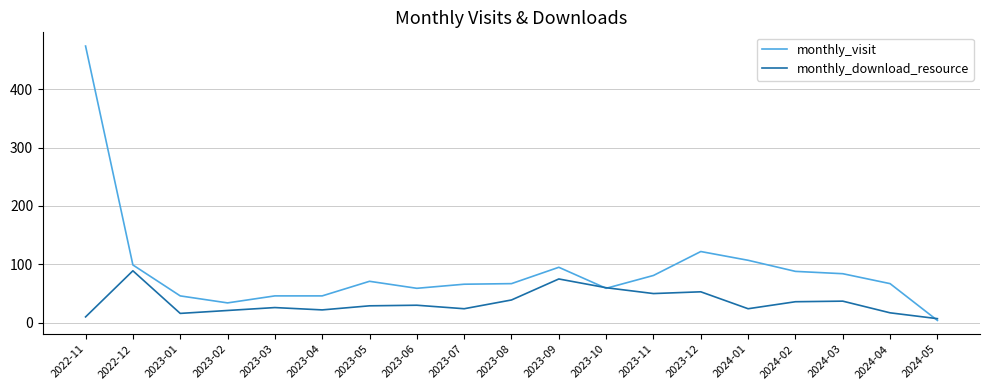

What is the spread (max minus min) of values at 2024-02?

52